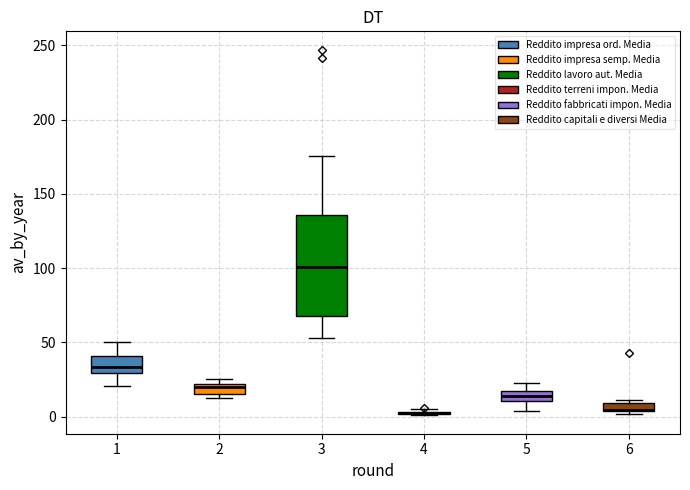

Where is the lower edge of the box at x = 4 on the y-axis? The values are not printed on the chart, so give them approximately, as read against the axis.

0